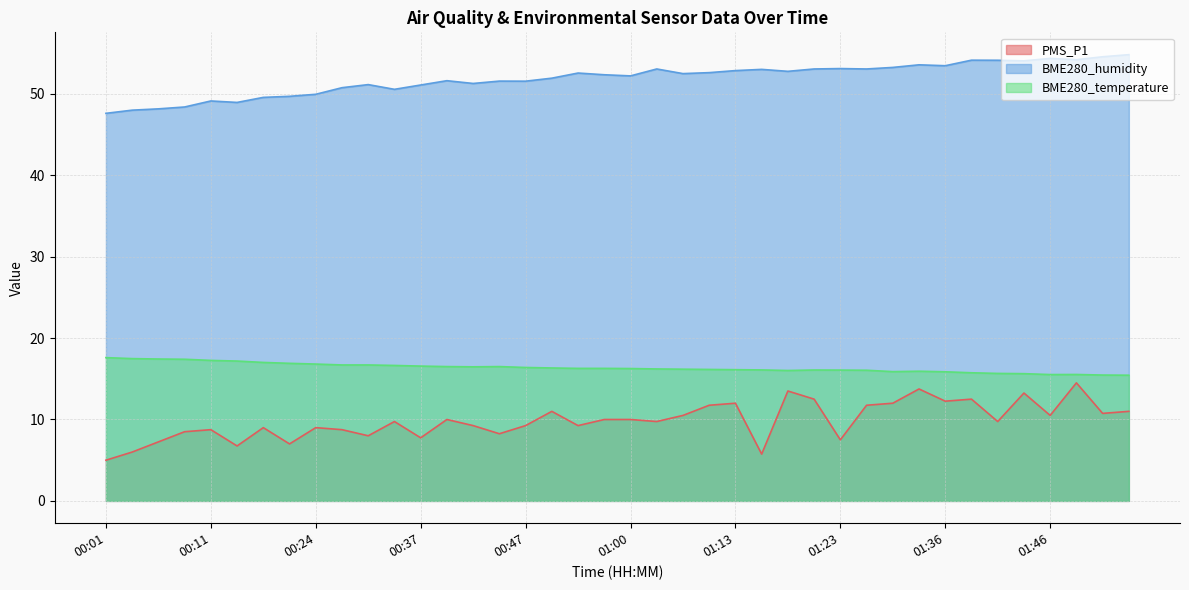

Which category has the lowest value across all series?

00:01